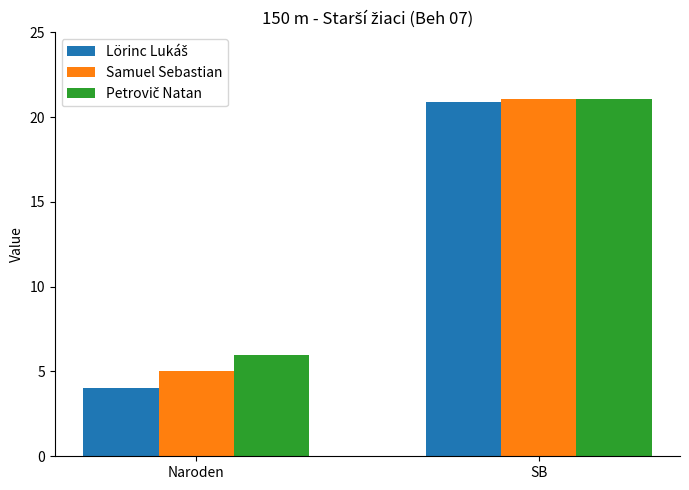

What is the greatest value displayed?

21.1